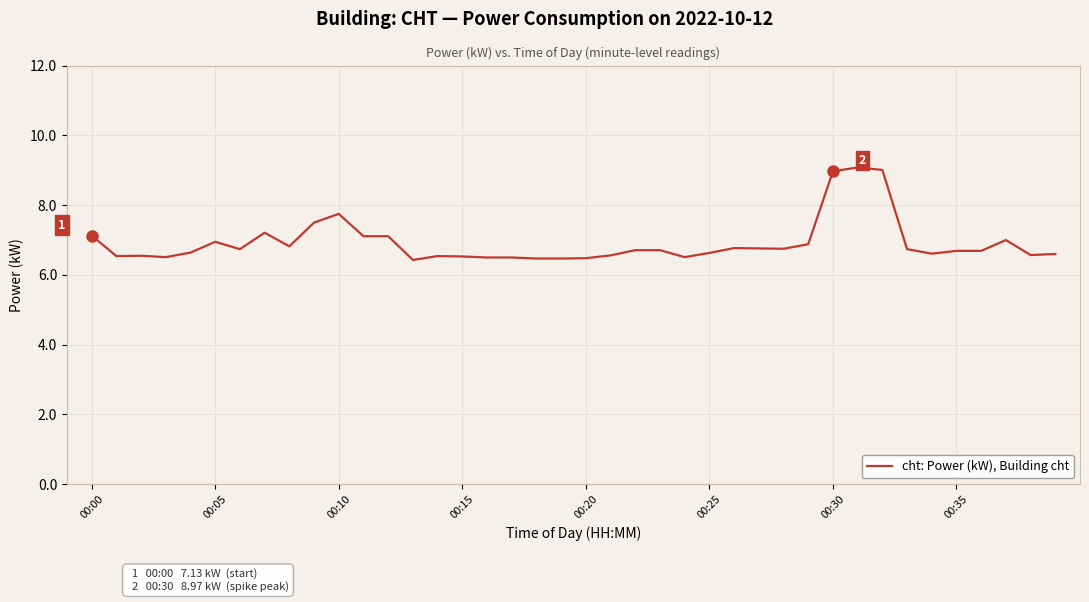

What is the smallest value displayed?

6.4